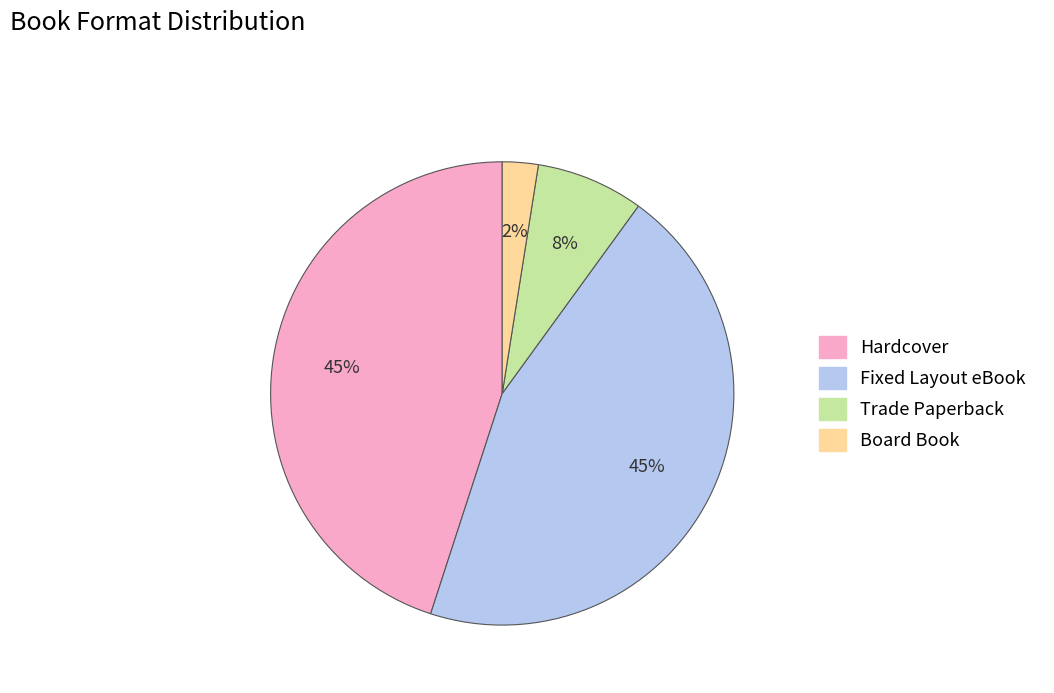

What percentage is the Fixed Layout eBook slice, to the nearest percent?

45%